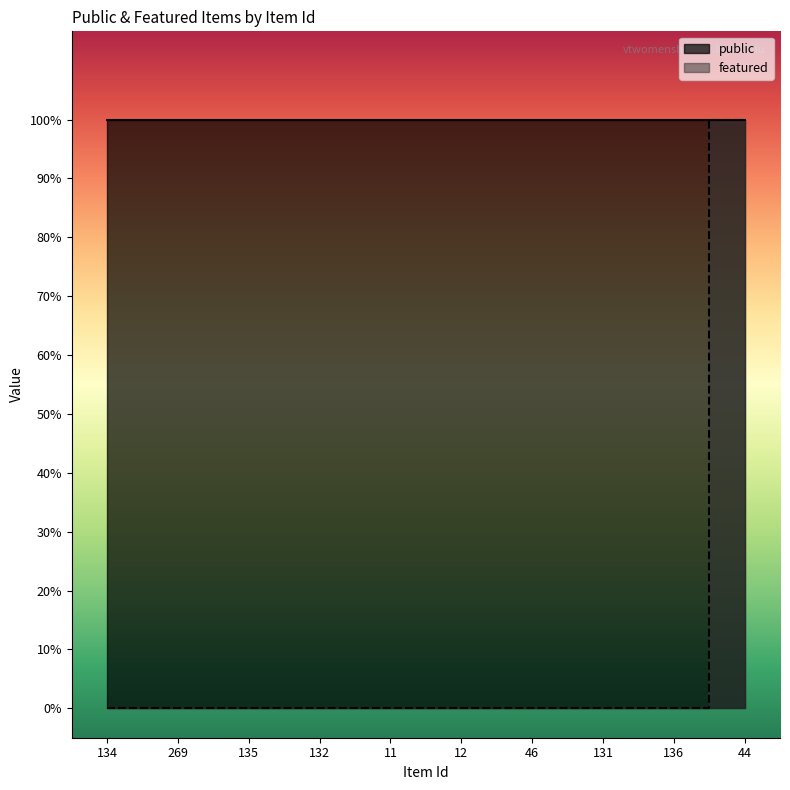

What is the change in value from 134 to 44?

+1